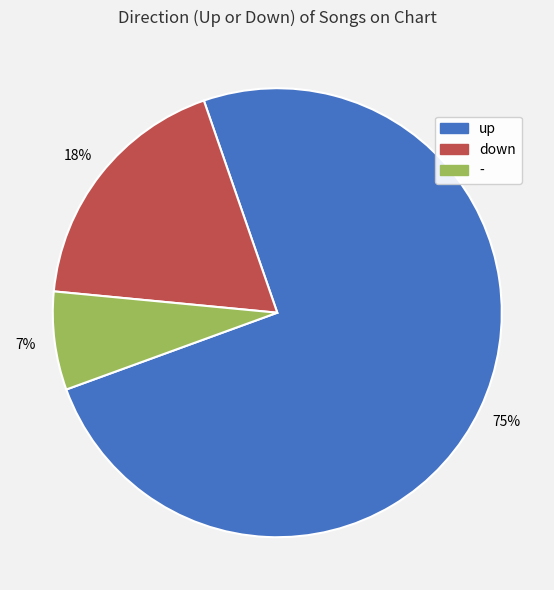

Combined, do down and up account for over 50%?

Yes